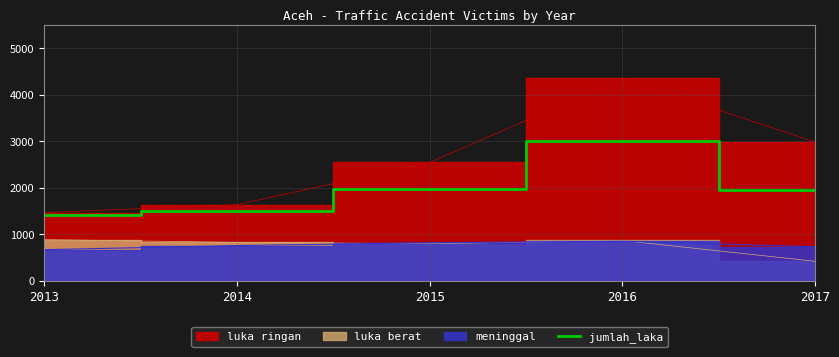

Reading left to right, extract all data points from this chart.

1414	1509	1976	3006	1948